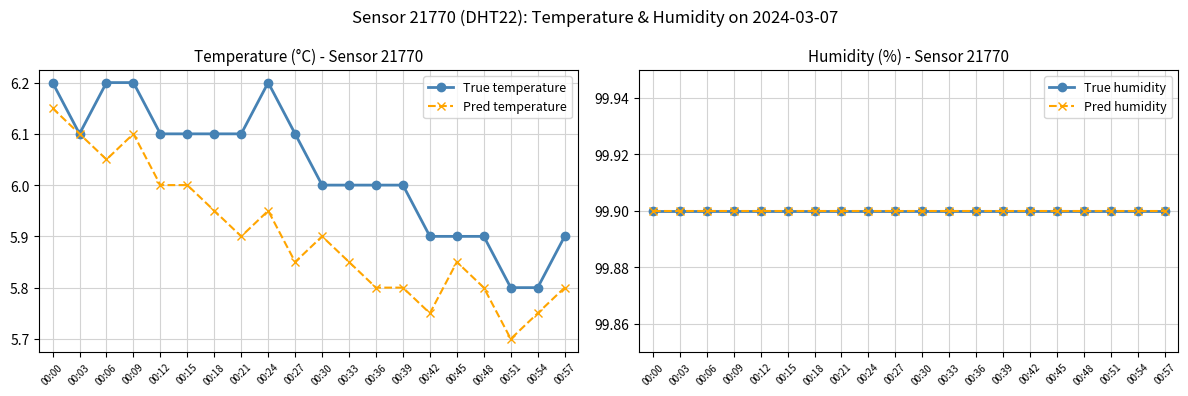

True or false: Pred humidity has a value of 99.9 at 00:51.

True